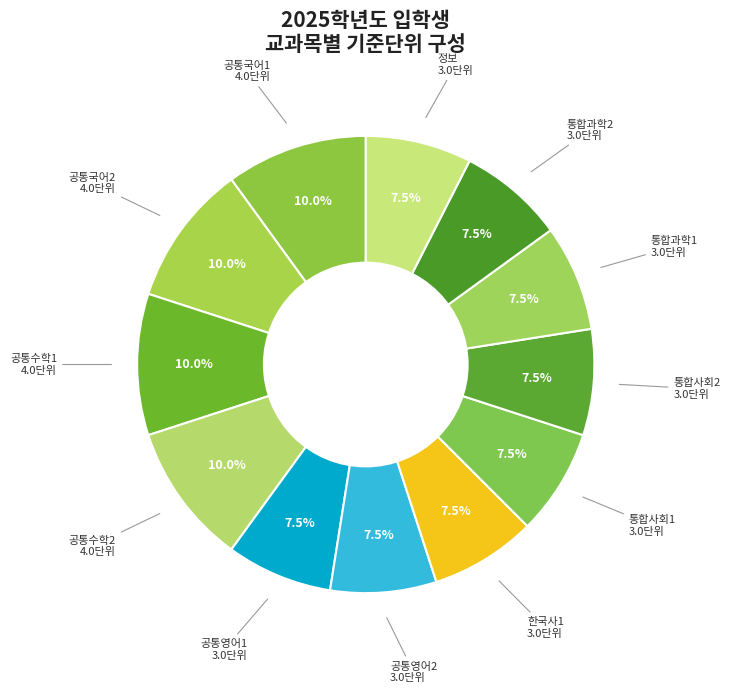

Count the number of slices in the pie.

12